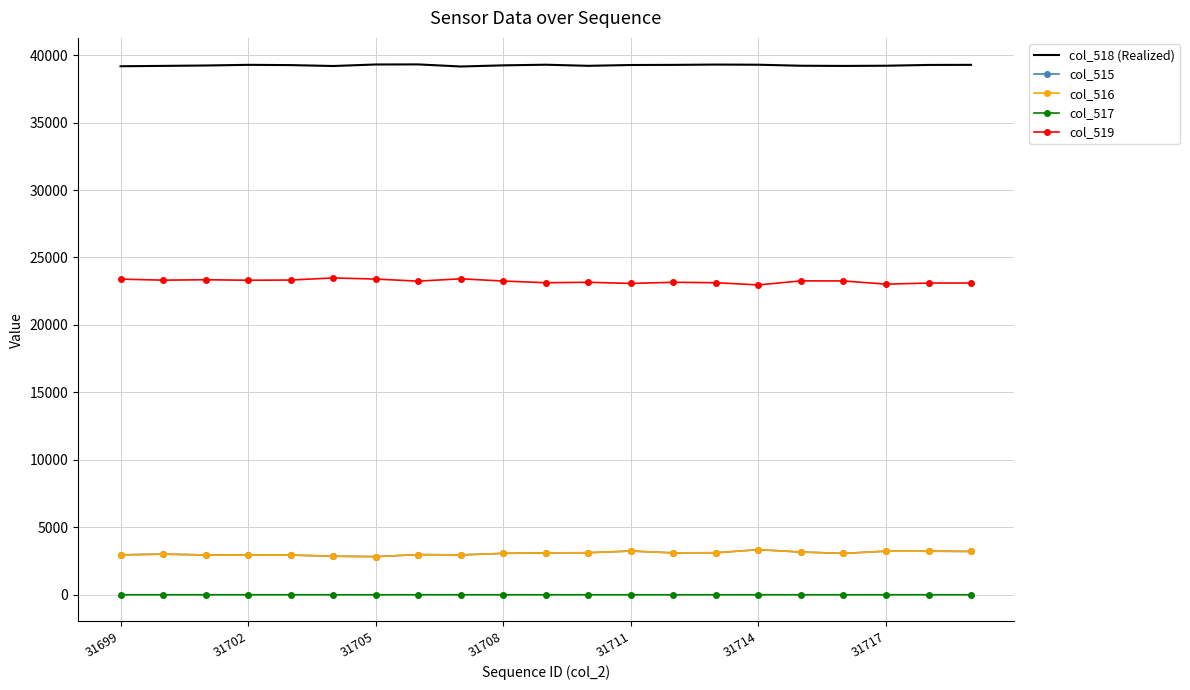

True or false: col_519 has more than 2 interior local peaks.

True